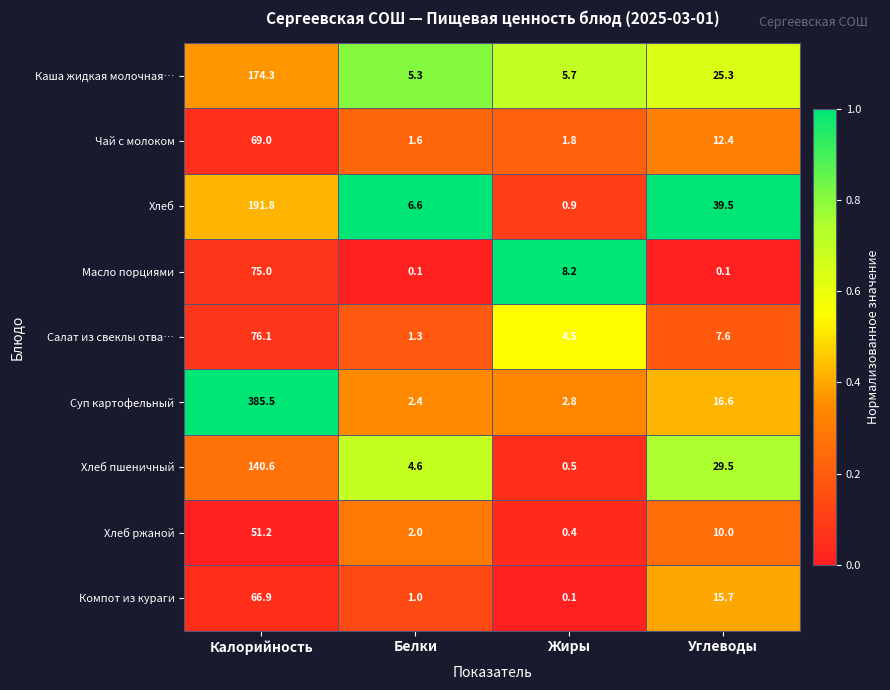

How many categories are shown in the chart?

4